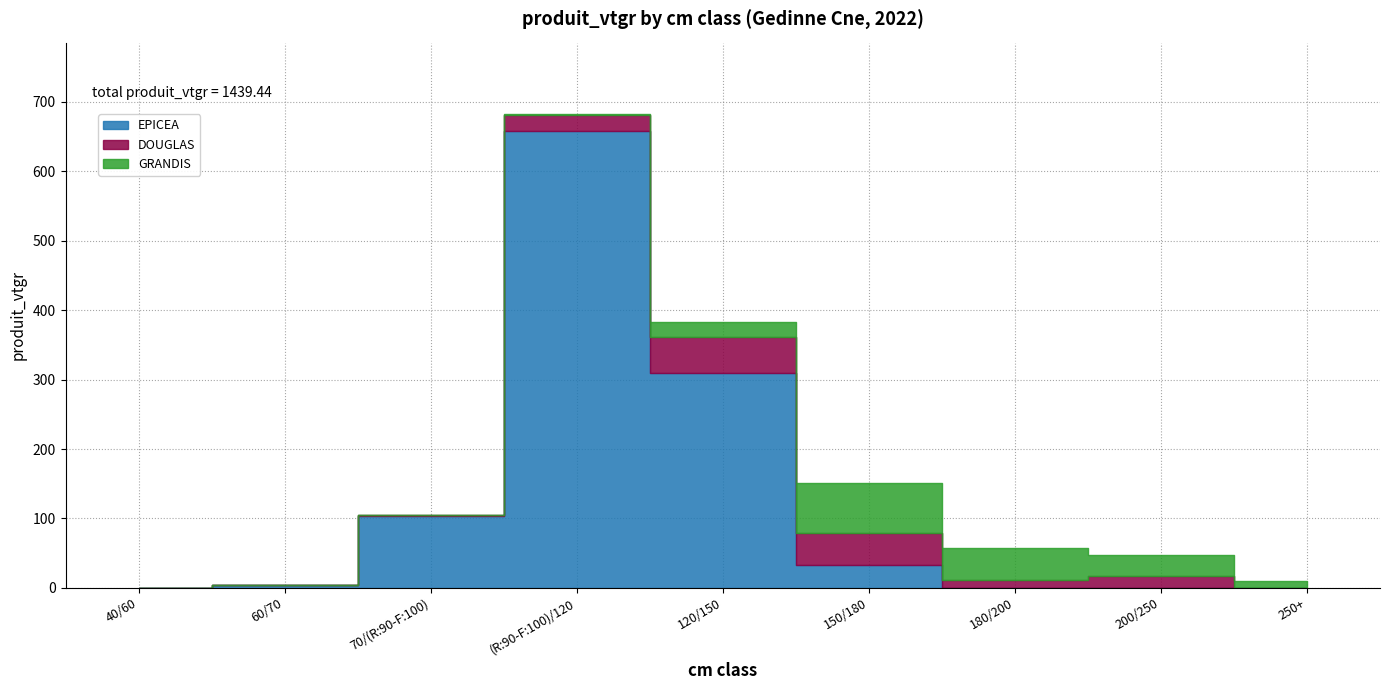

What is the total value across all series at 40/60?

0.2